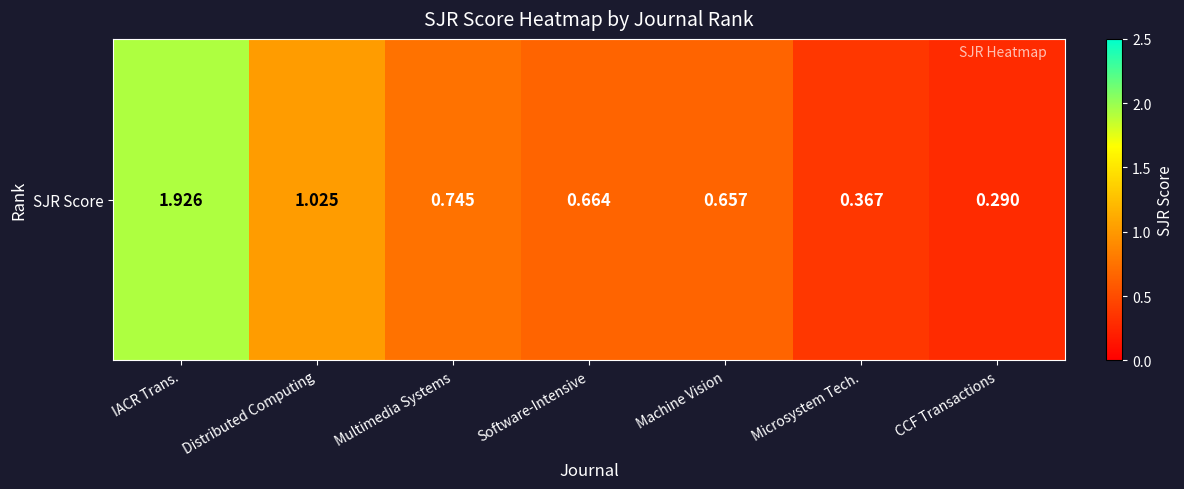

What is the average value?

0.8